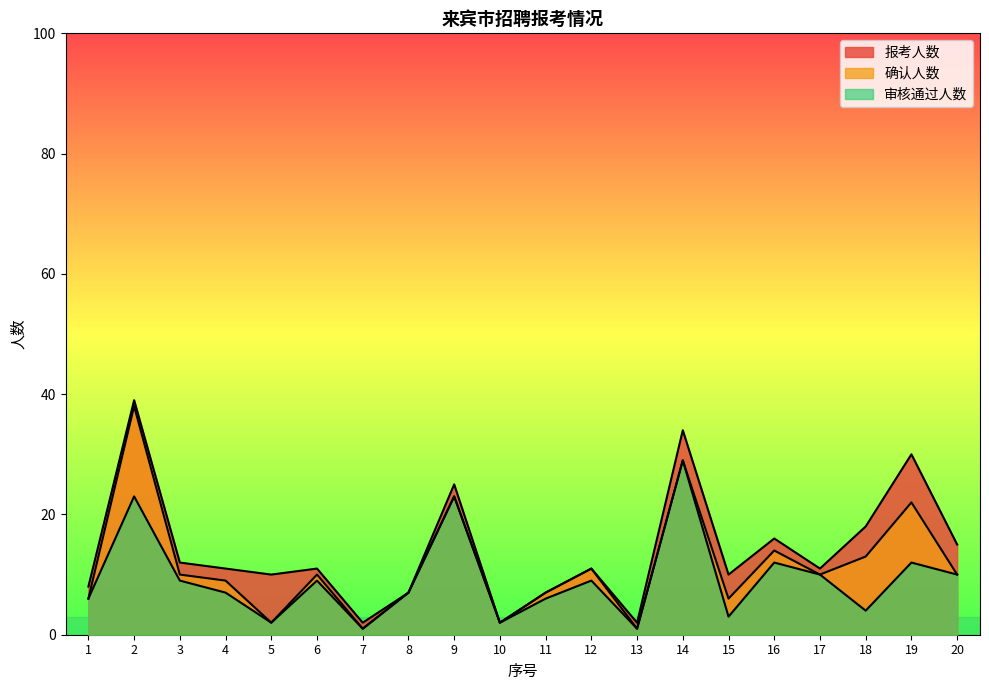

In 报考人数, how many points are lower than both neighbors (excluding endpoints)?

6